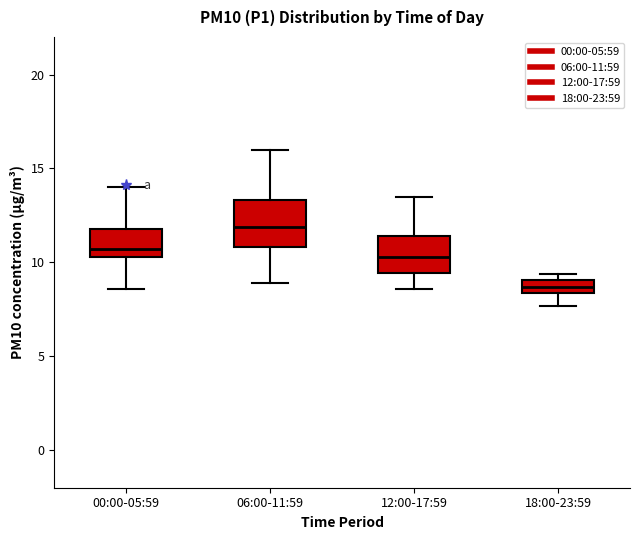

Where does the upper whisker of the box for 12:00-17:59 end on the y-axis? The values are not printed on the chart, so give them approximately, as read against the axis.

13.5